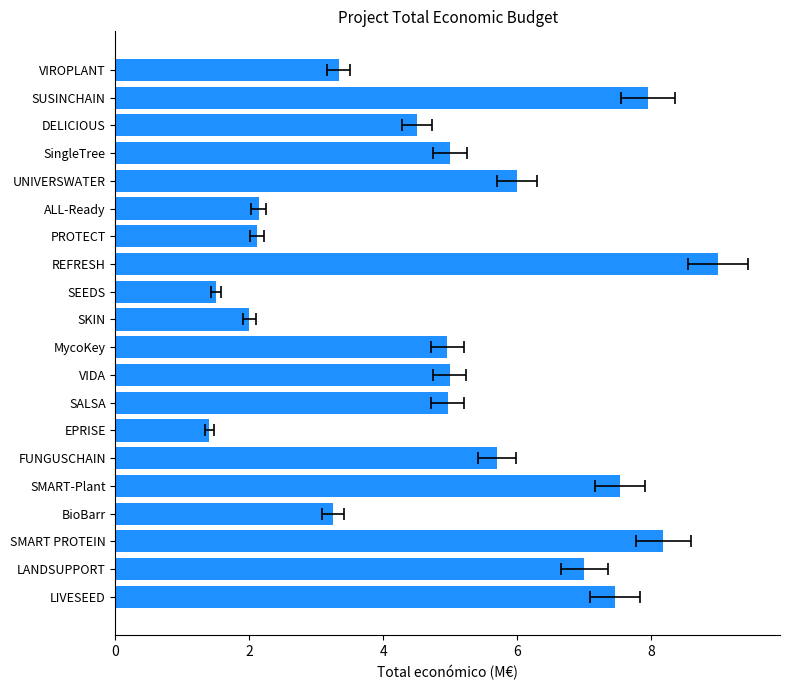

Are the bars horizontal?

Yes